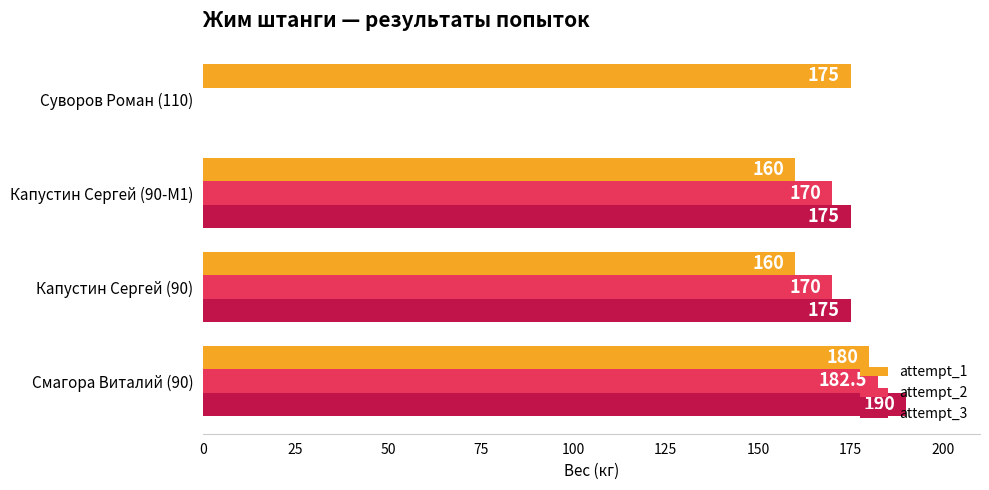

Which series has the largest total across all categories?

attempt_1